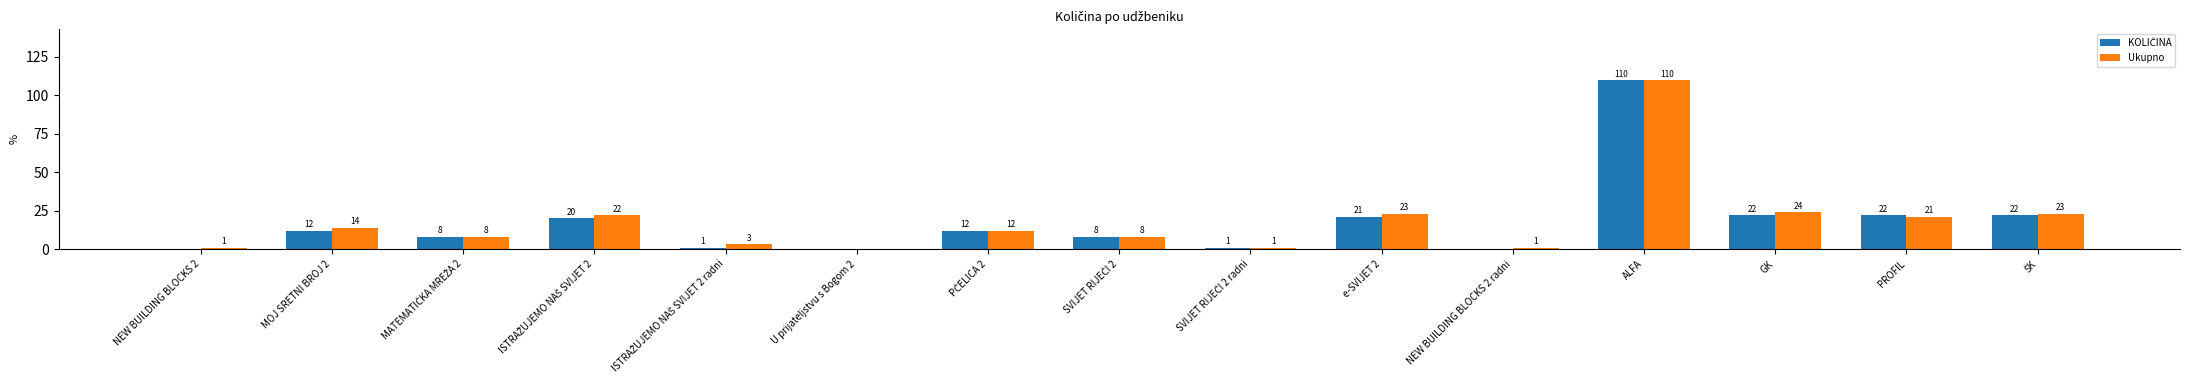

Which series has the largest total across all categories?

Ukupno